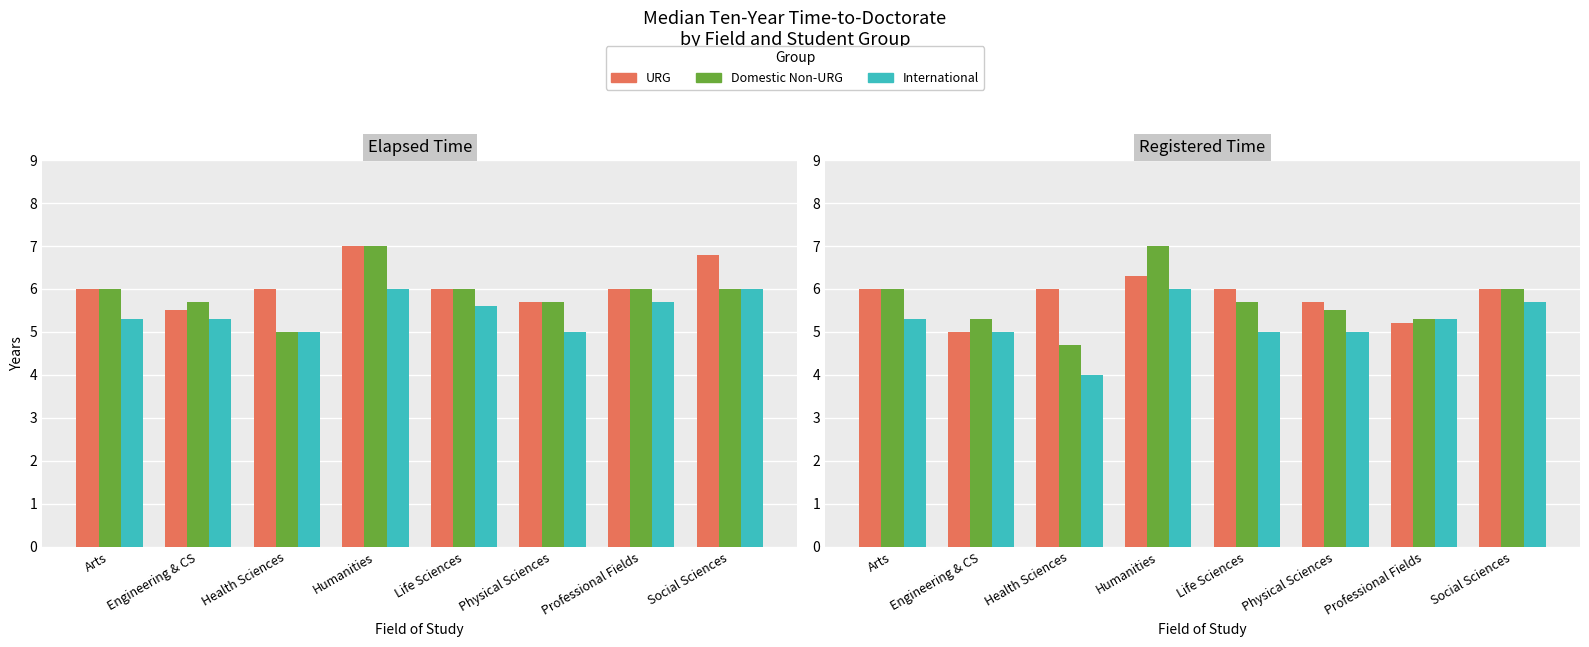

Is the value of International at Humanities greater than the value of Domestic Non-URG at Social Sciences?

No